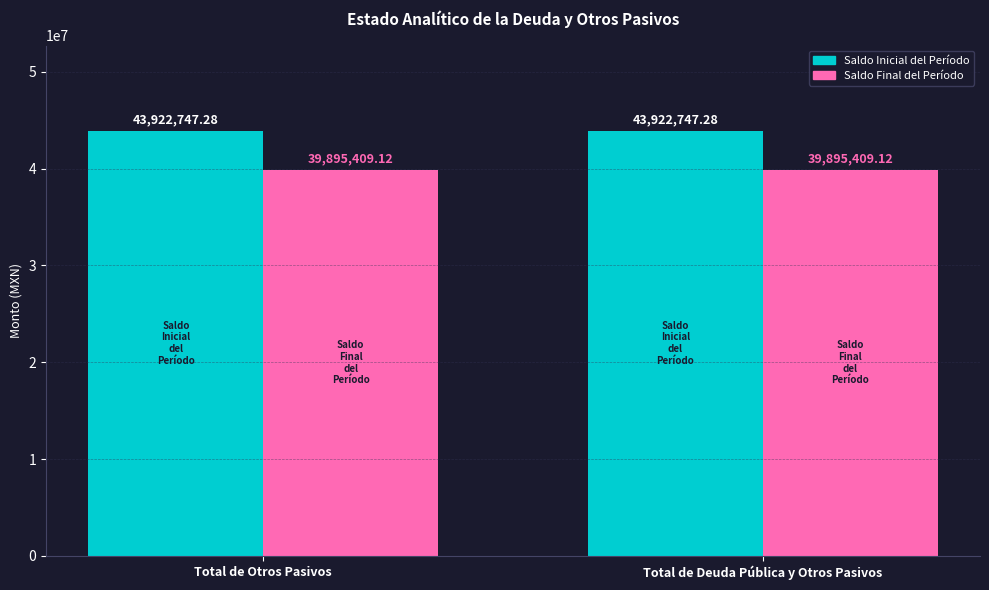

Is it true that Saldo Inicial del Período equals 43922747.3 at Total de Deuda Pública y Otros Pasivos?

True